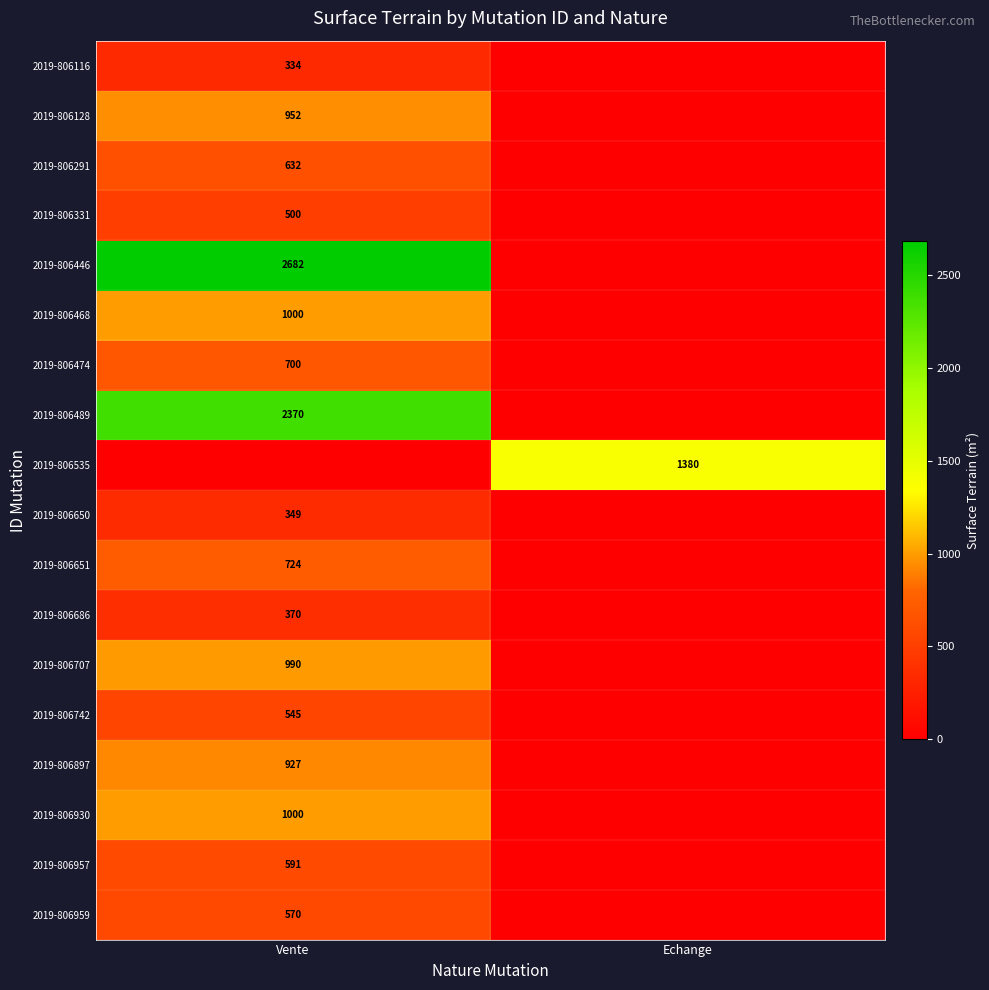

Is it true that 2019-806651 equals 724 at Vente?

True